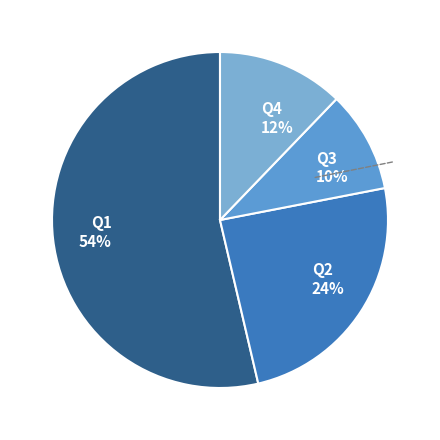

Approximately how many times larger is the value at Q4 compared to Q2?

0.5